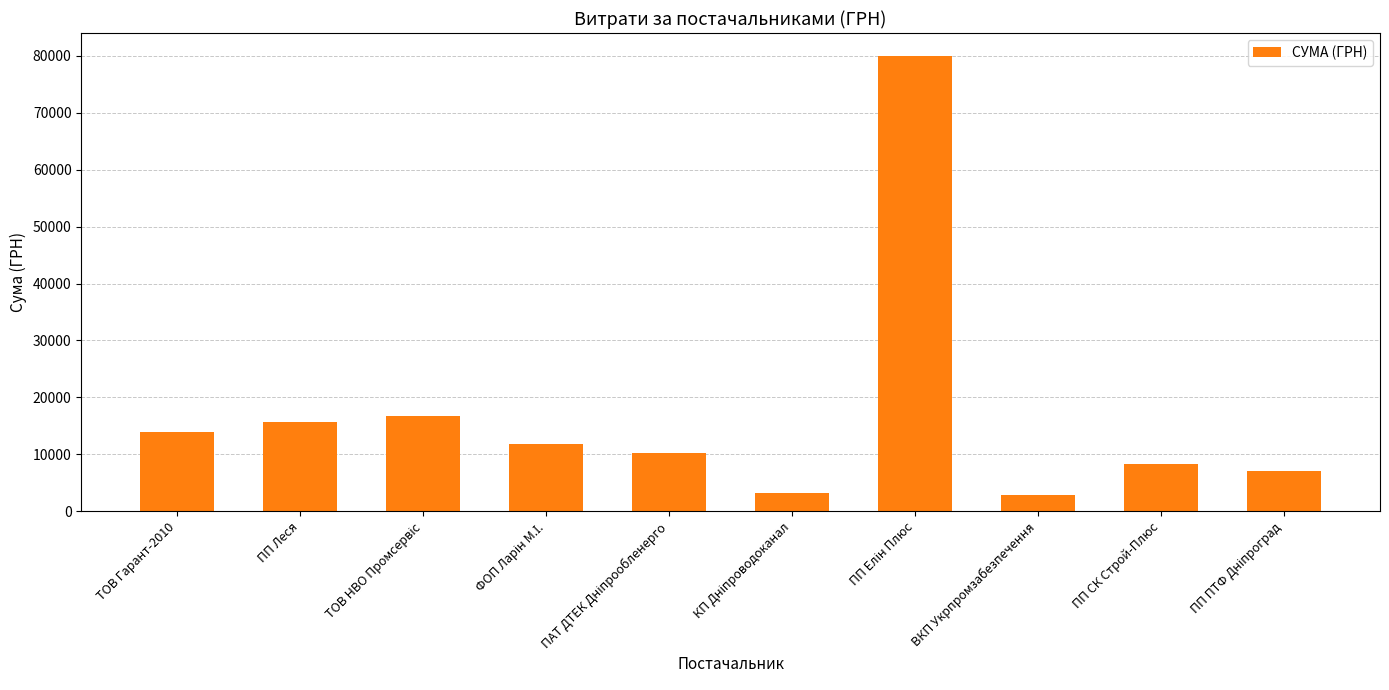

What is the smallest value displayed?

2770.2